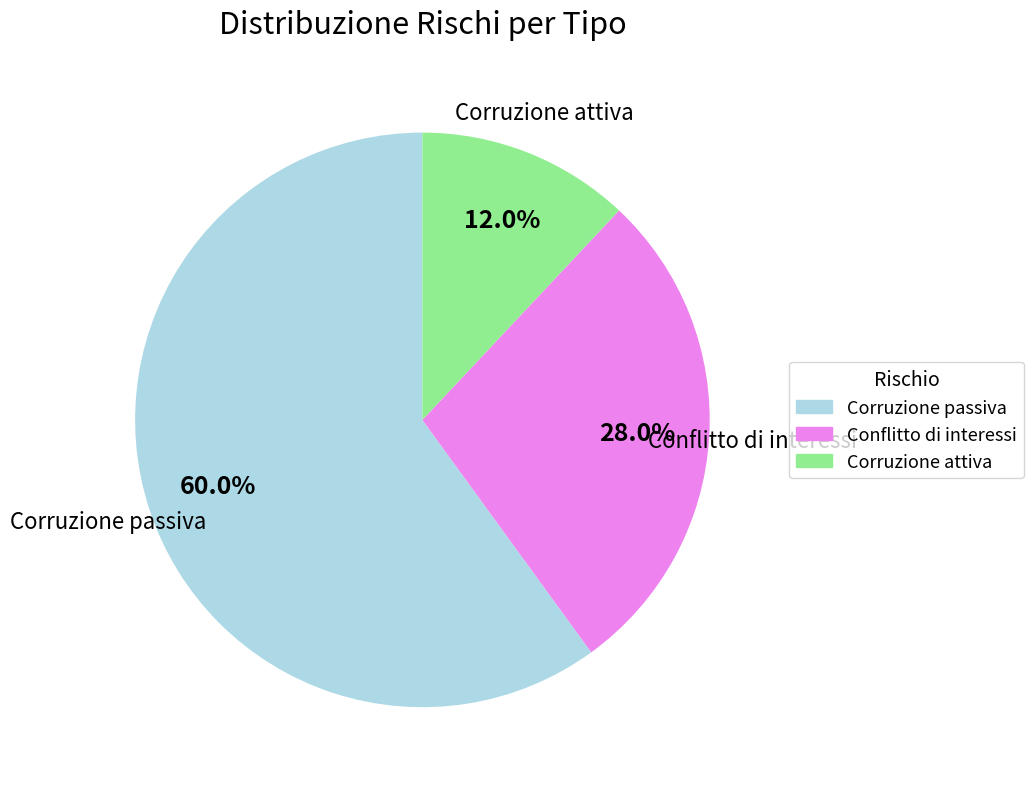

To the nearest percent, what is the difference between the largest and smallest slice percentages?

48%